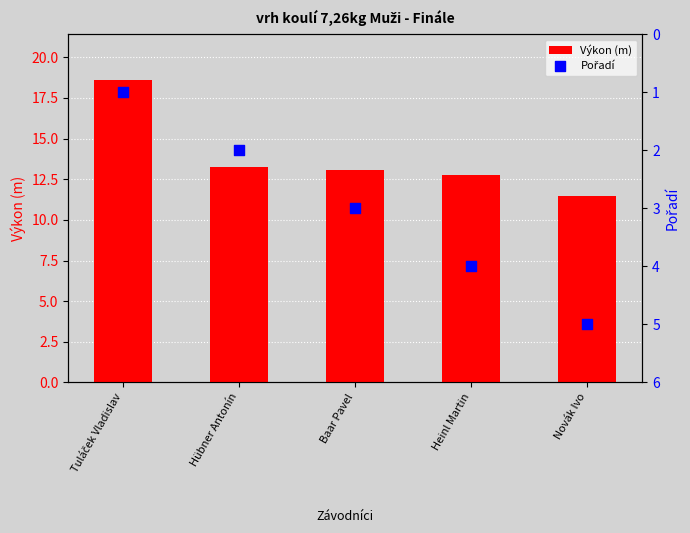

Is the value of Pořadí at Baar Pavel greater than the value of Výkon (m) at Hübner Antonín?

No